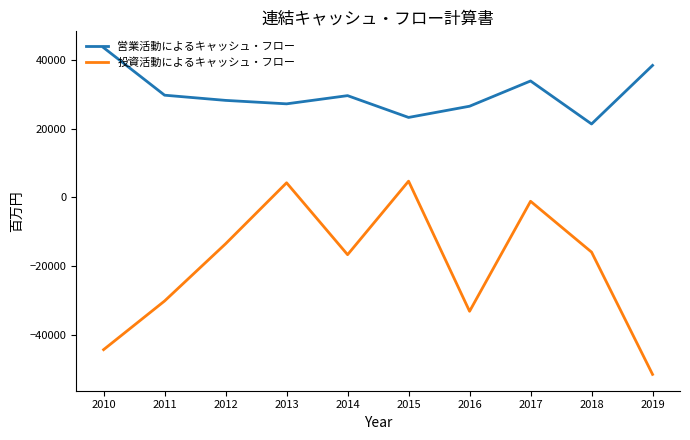

Which series has the largest range (max minus min)?

投資活動によるキャッシュ・フロー